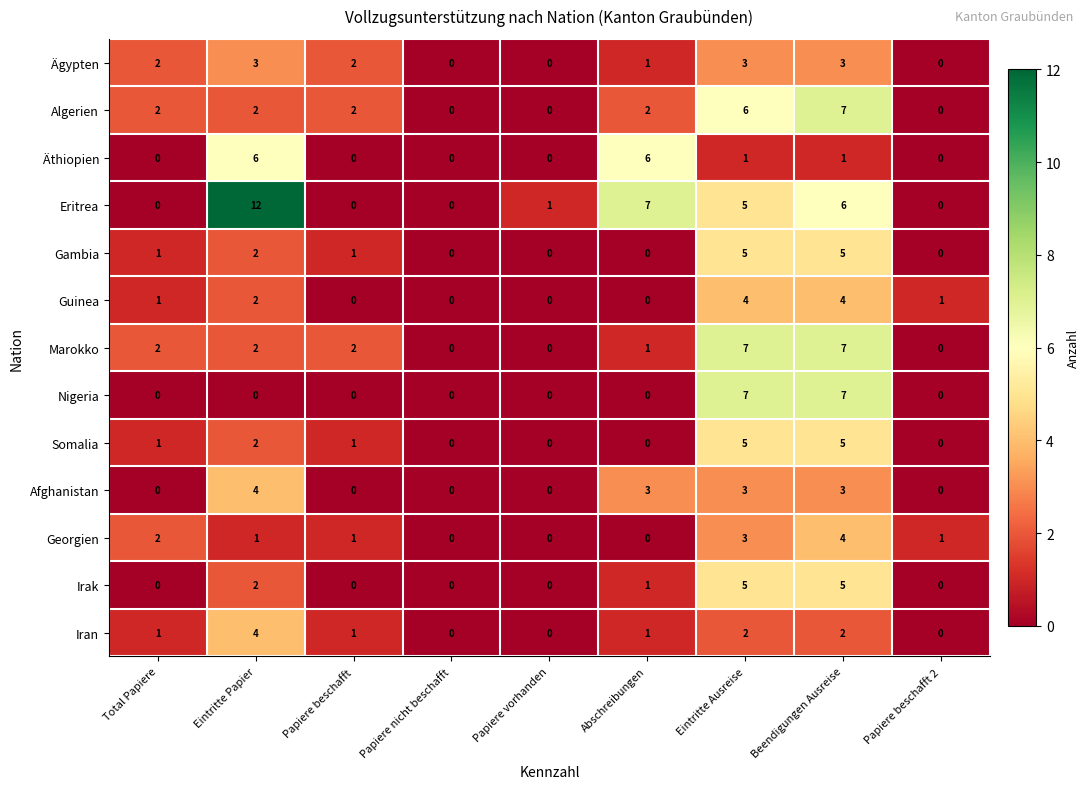

What is the highest value of the Iran series?

4